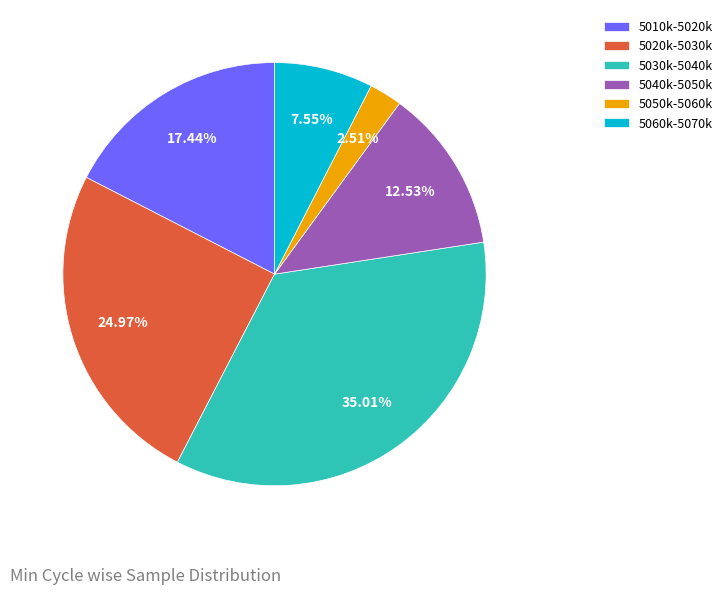

Is there any slice that represents more than half of the pie?

No